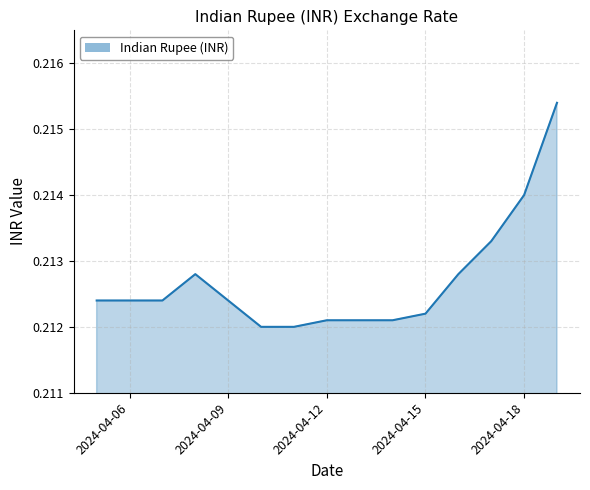

What is the smallest value displayed?

0.2